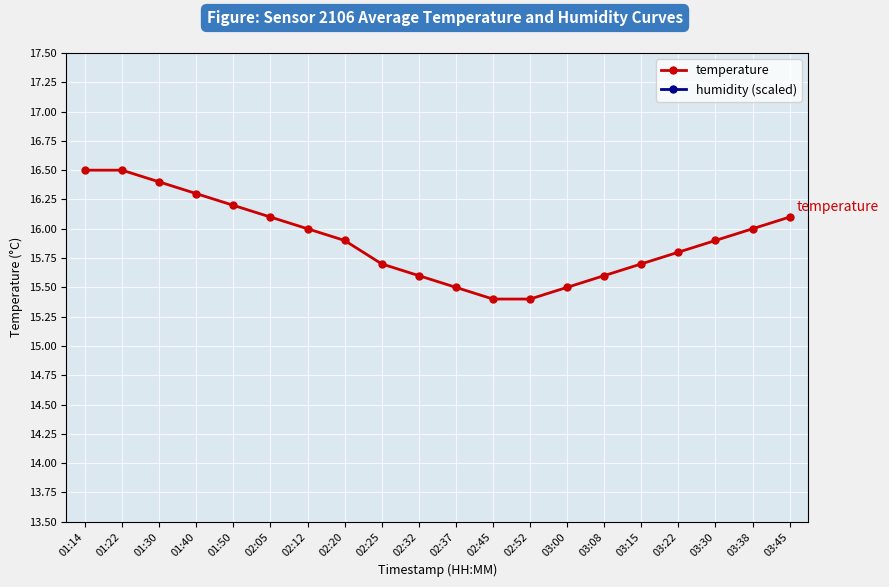

Which series has the widest spread of values?

temperature